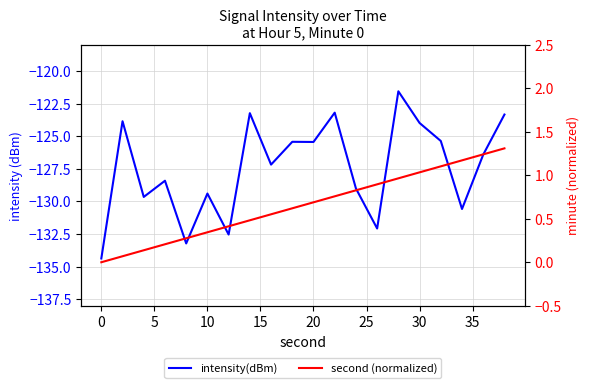

What is the highest value of the intensity(dBm) series?

-121.6